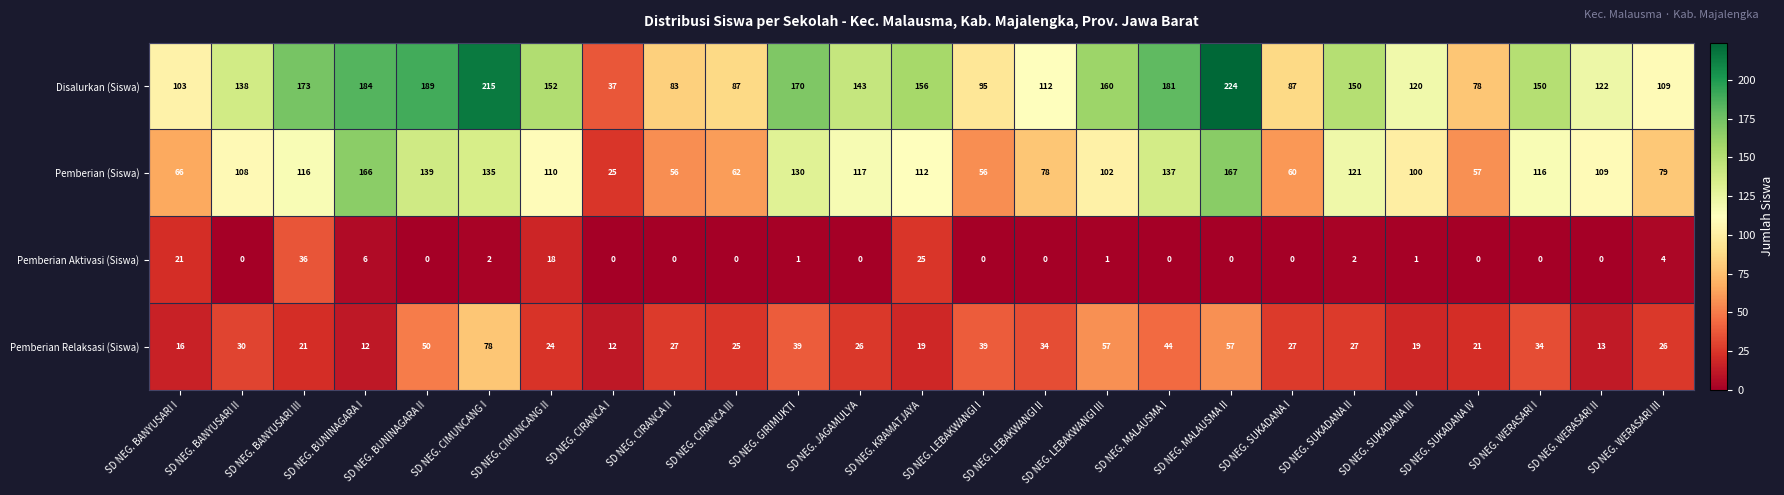

Is it true that Pemberian Aktivasi (Siswa) equals -17 at SD NEG. JAGAMULYA?

False